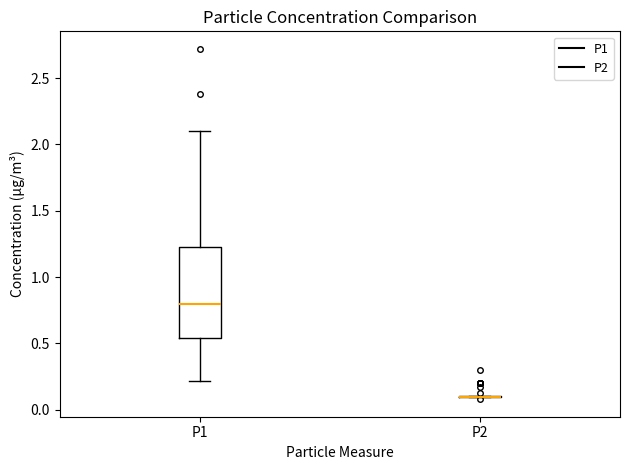

Reading left to right, read every box against the y-axis: the position of its median line, the range the box covers, and the ends of its whiskers. The values are not printed on the chart, so give them approximately, as read against the axis.

P1: median 0.80, box 0.55 to 1.25, whiskers 0.20 to 2.10
P2: box collapsed to a line at 0.10, whiskers 0.10 to 0.10